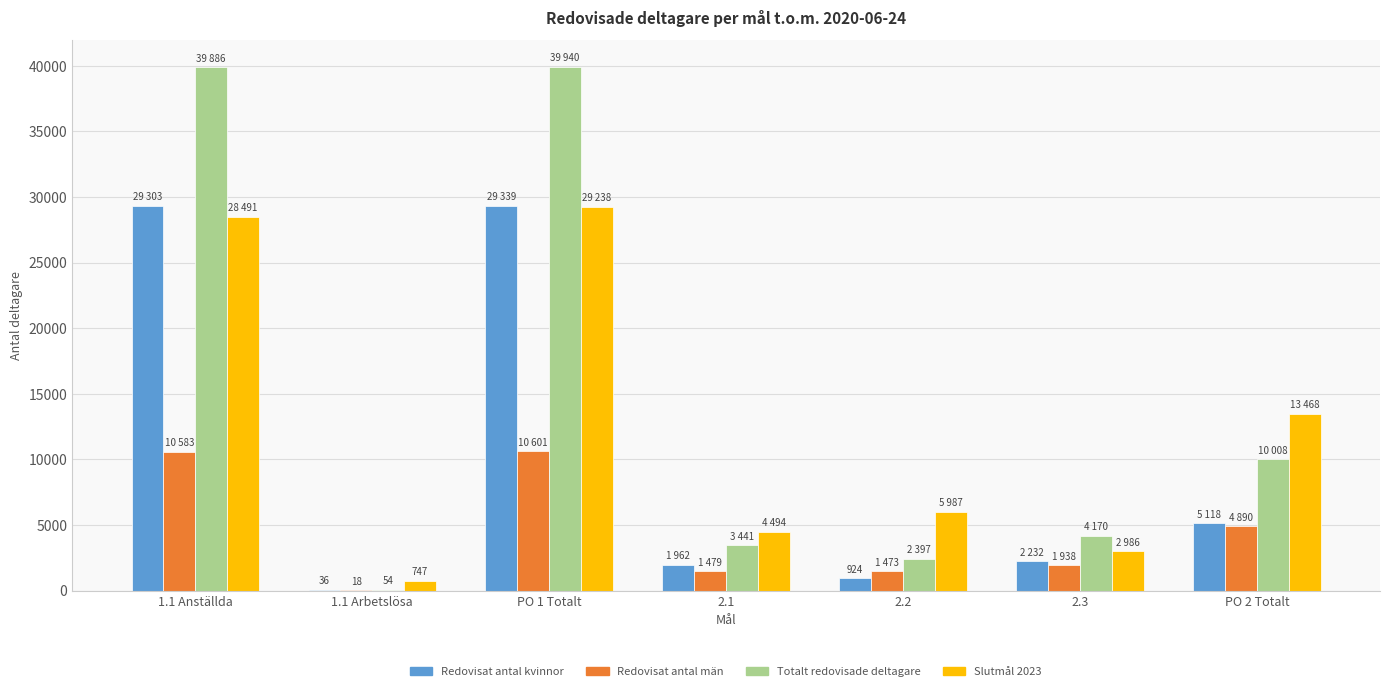

How many series are shown in this chart?

4